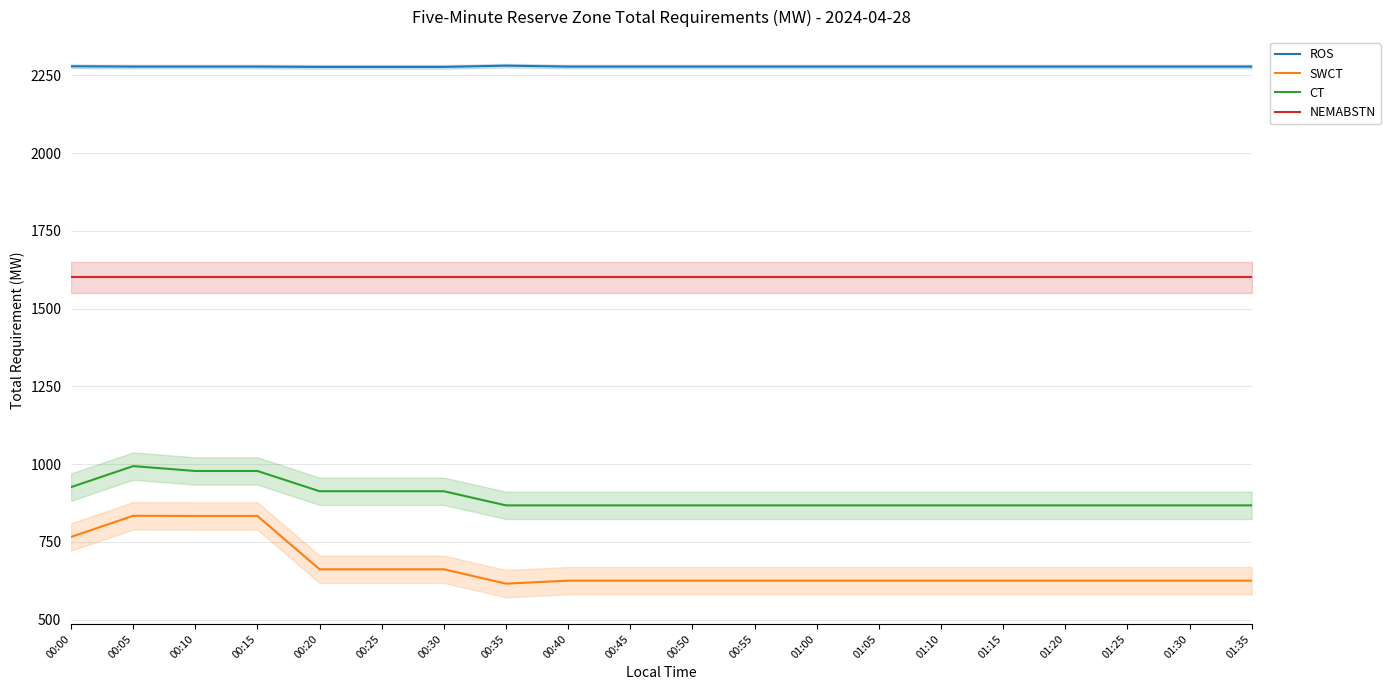

True or false: SWCT and NEMABSTN intersect in this chart.

False